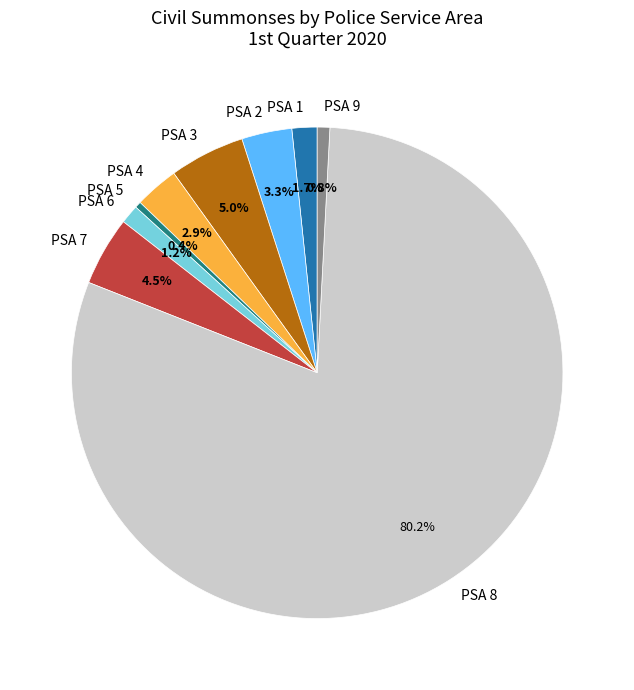

Is there any slice that represents more than half of the pie?

Yes